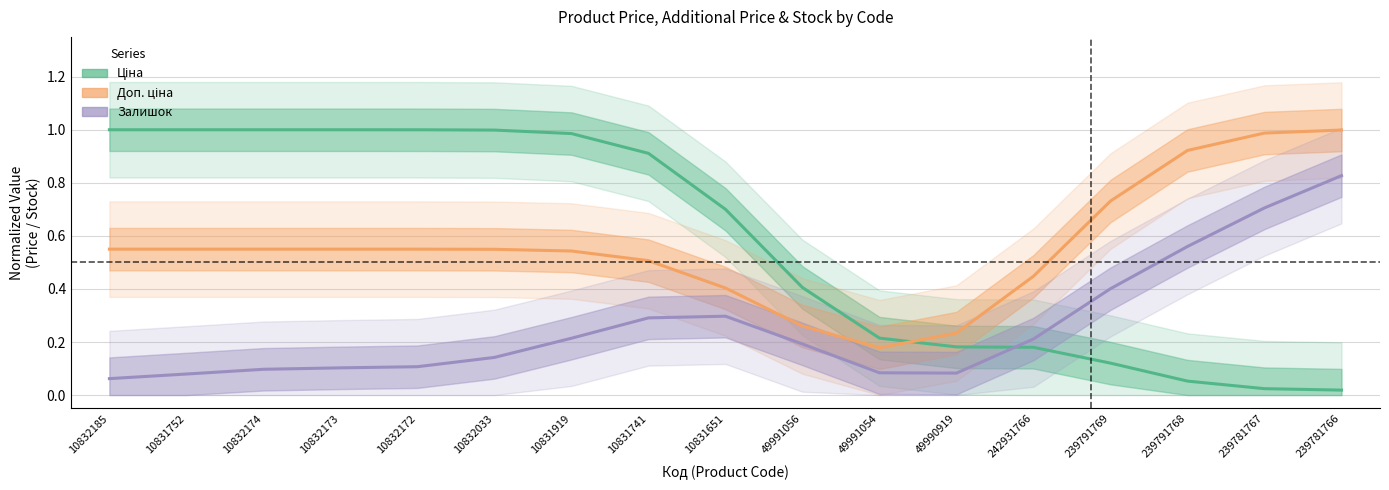

At which label does Ціна reach its minimum?

239781766